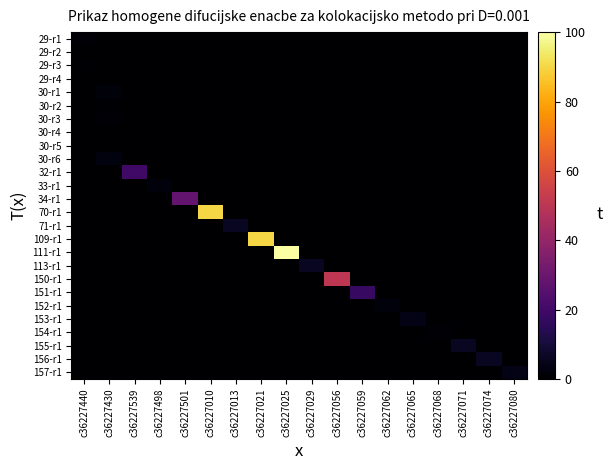

Which series has the largest total across all categories?

111-r1